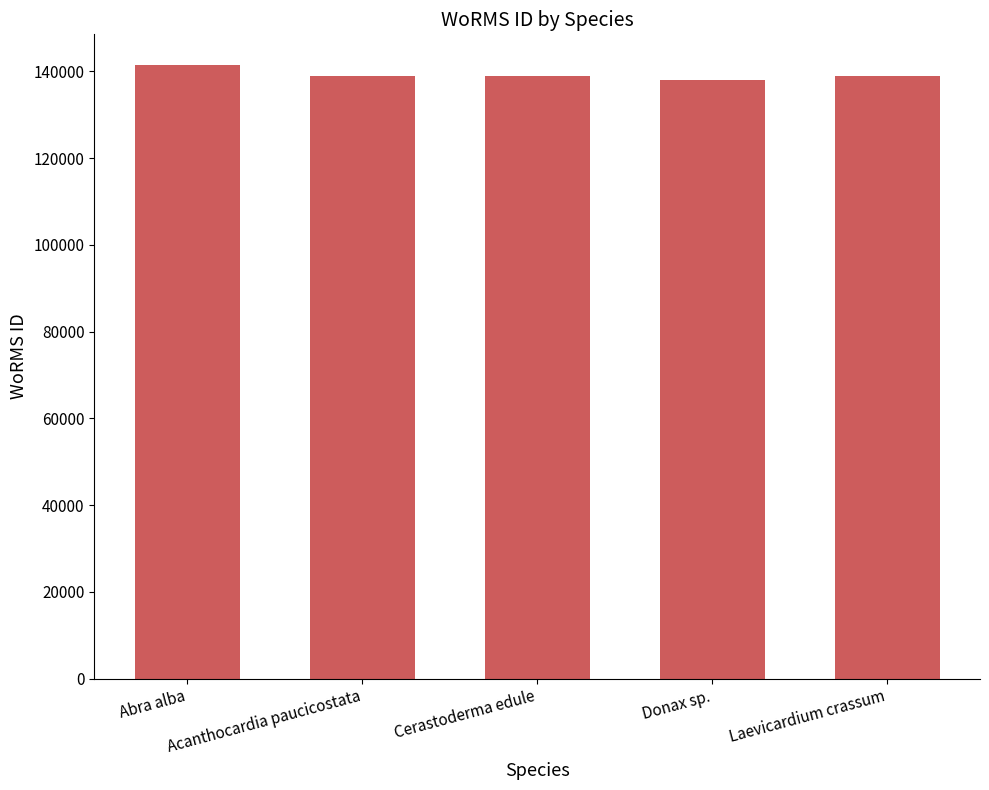

What is the value of the 5th bar from the left?

139004